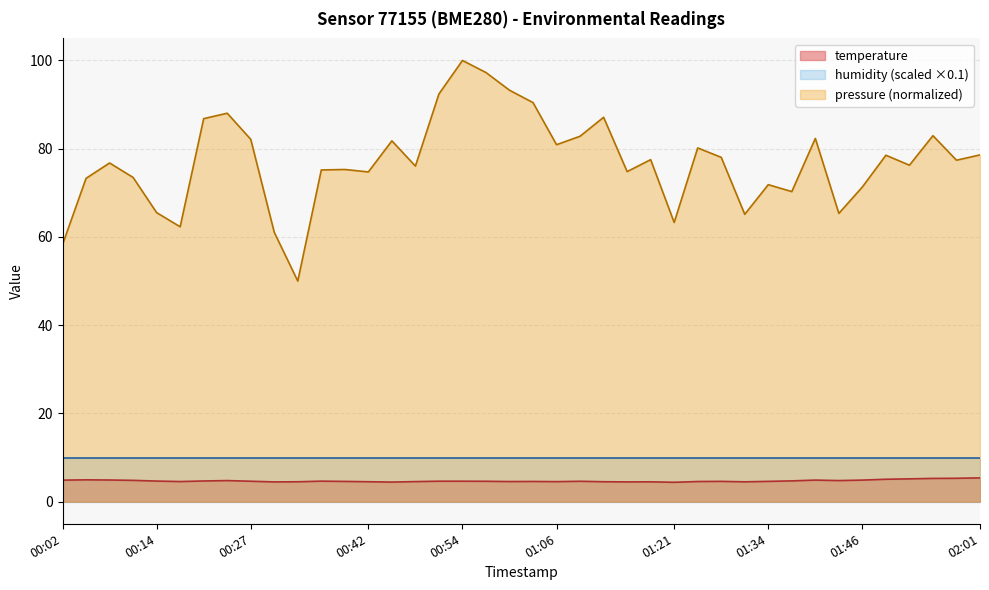

How many interior local valleys (lower than both neighbors) does the data have?

9